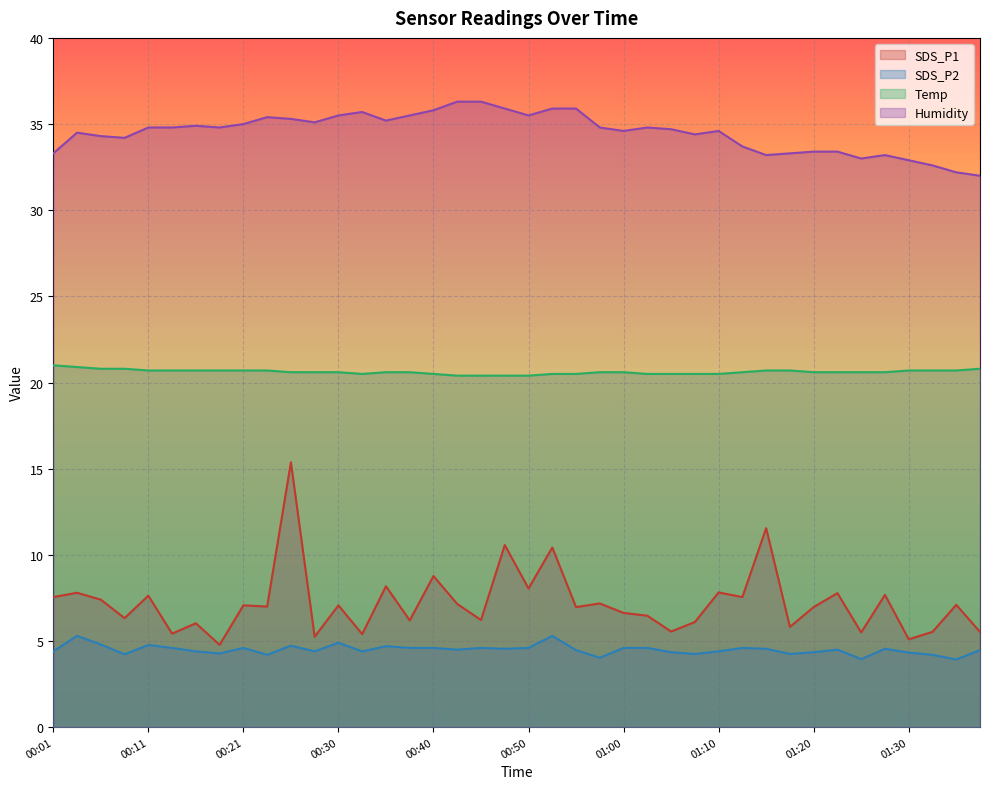

What is the sum of all SDS_P1 values?

288.5